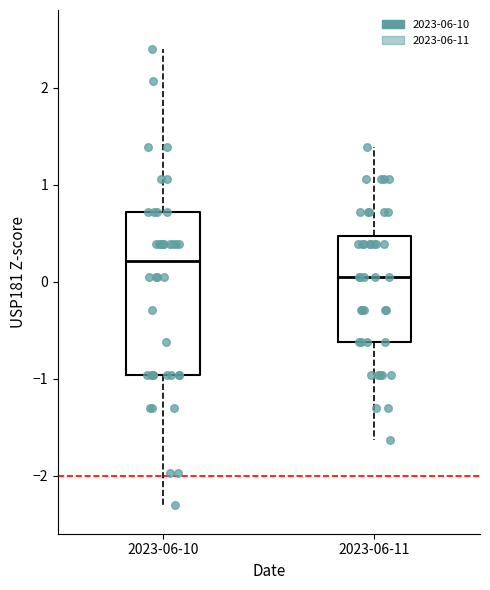

Which box's median line is the highest?

2023-06-10